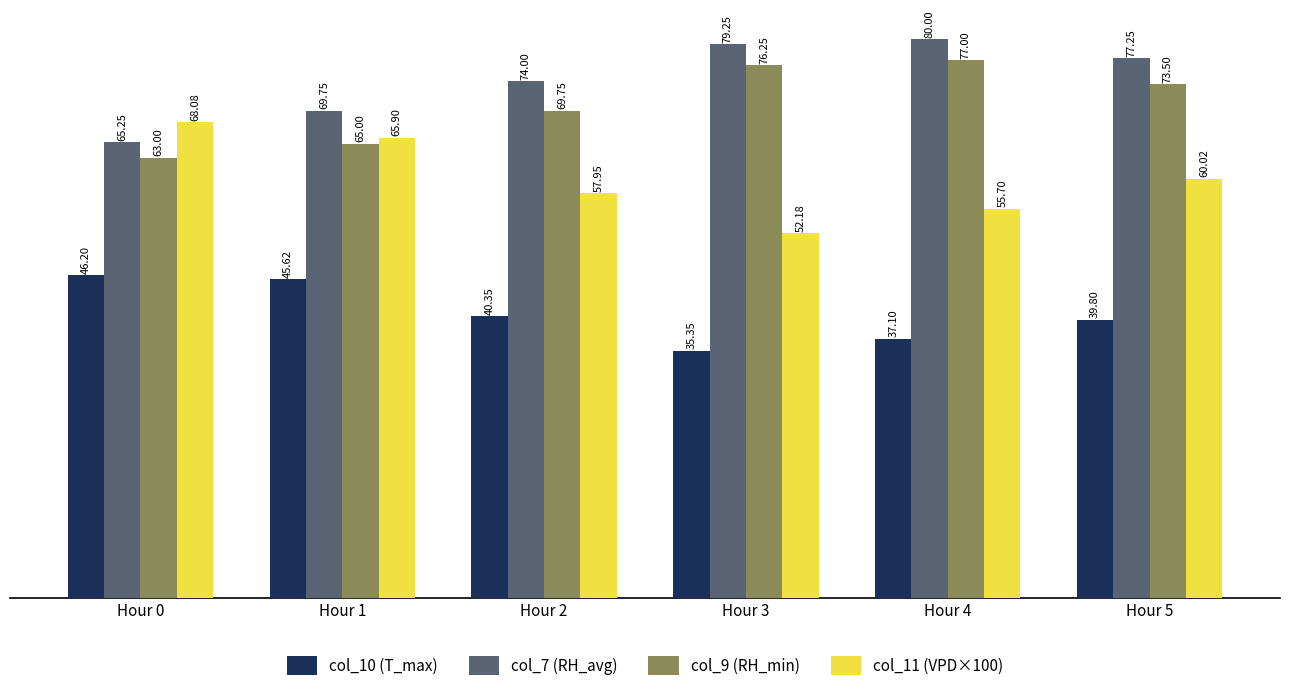

Where is col_11 (VPD×100) nearest to the value 60?

Hour 5